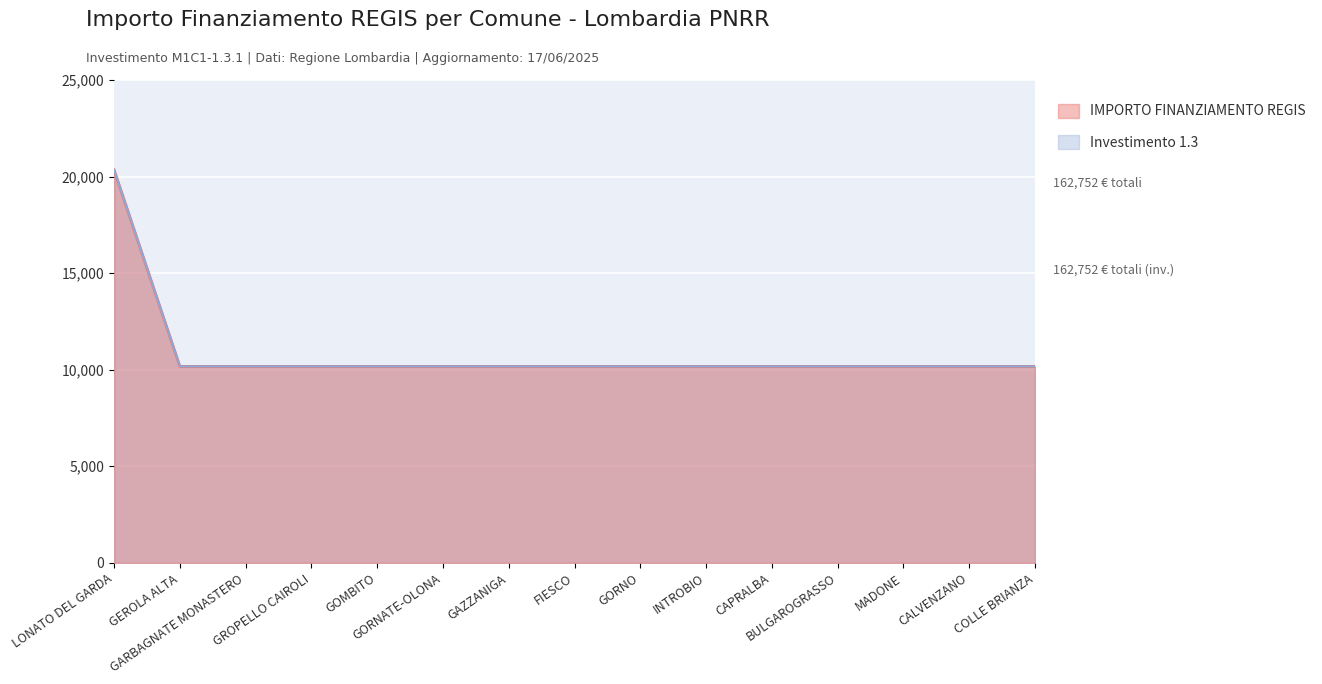

What is the sum of all IMPORTO FINANZIAMENTO REGIS values?

162752